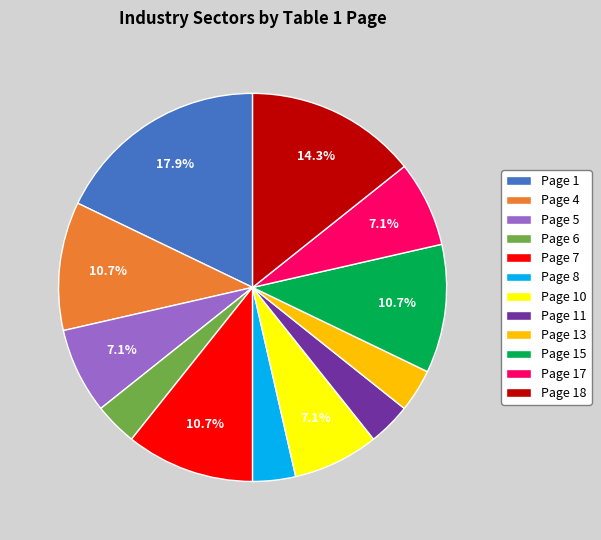

Is the sum of Page 11 and Page 13 greater than half?

No